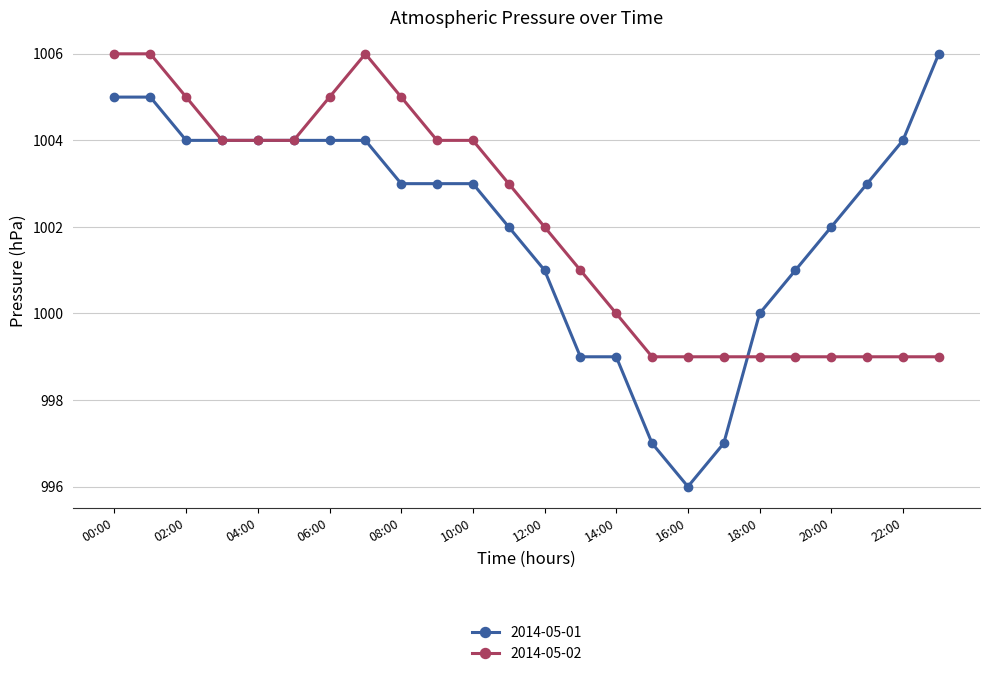

Does the chart display data point markers on the line(s)?

Yes